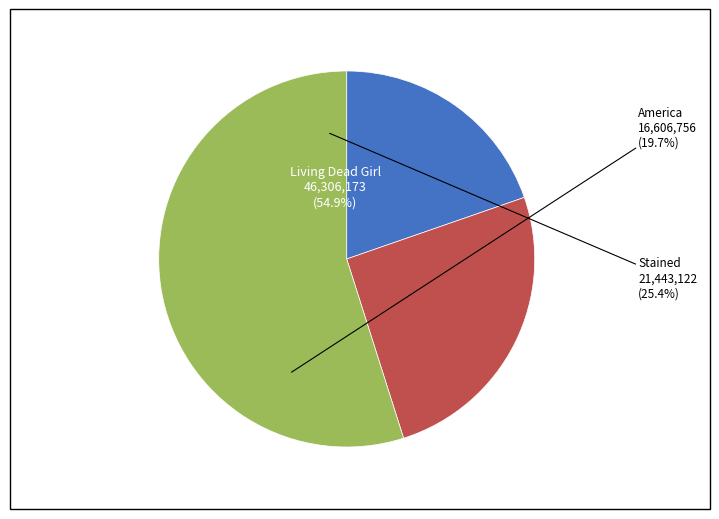

The Living Dead Girl slice represents 66% of the pie. True or false?

False